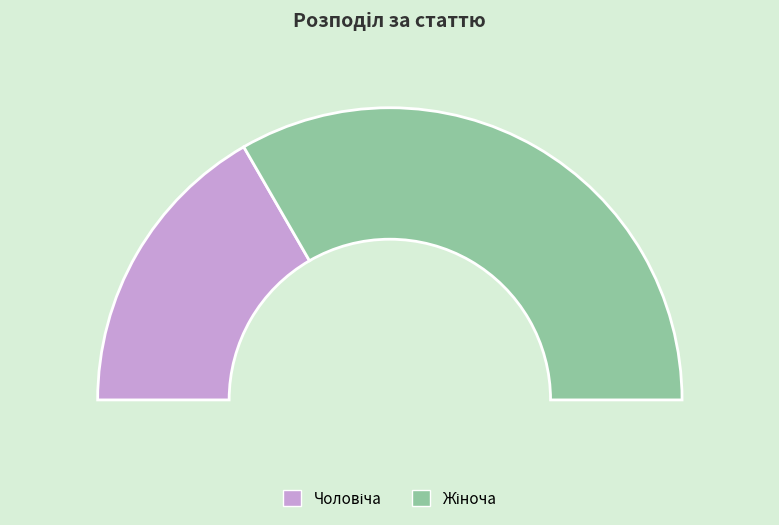

What is the smallest slice in the pie chart?

Чоловіча